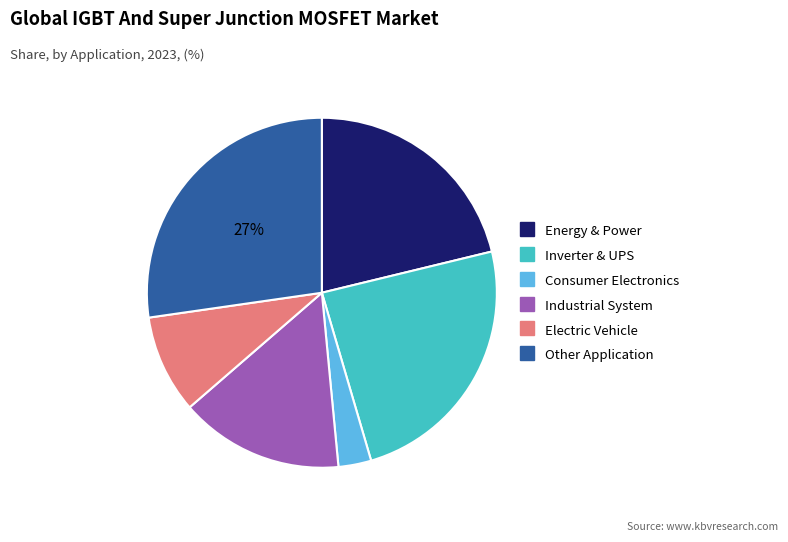

To the nearest percent, what is the difference between the largest and smallest slice percentages?

24%